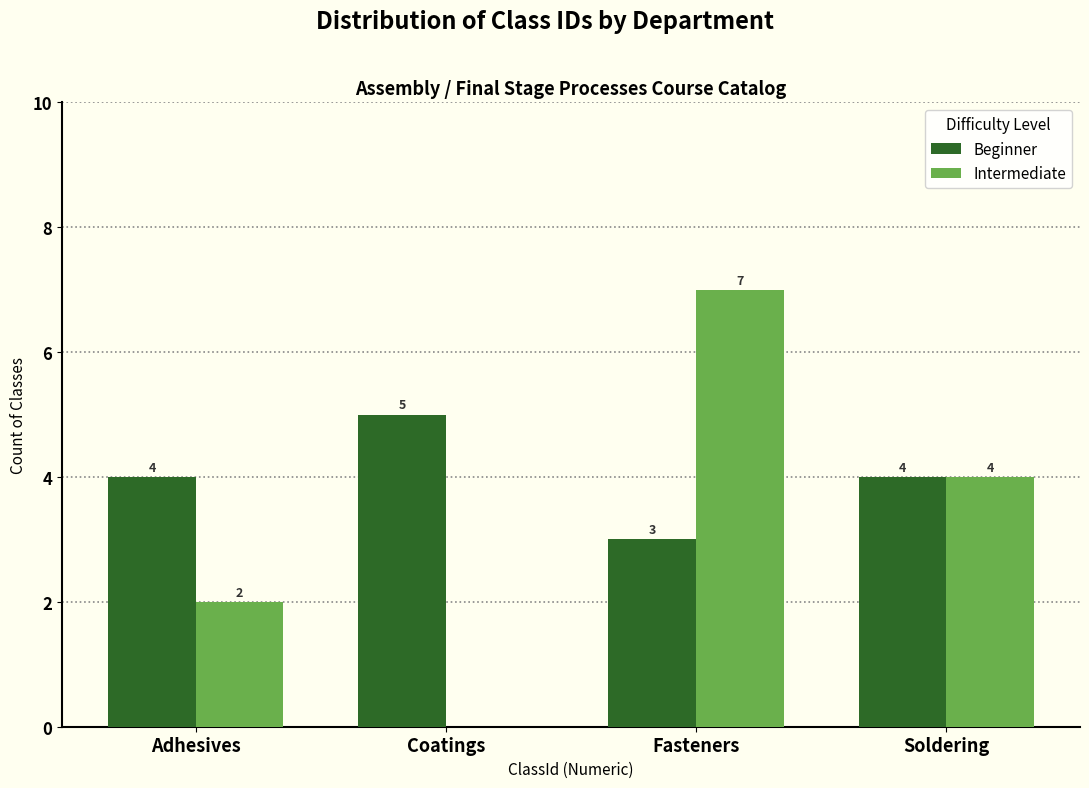

Reading left to right, transcribe all the data shown in this chart.

Beginner: Adhesives=4	Coatings=5	Fasteners=3	Soldering=4
Intermediate: Adhesives=2	Coatings=0	Fasteners=7	Soldering=4